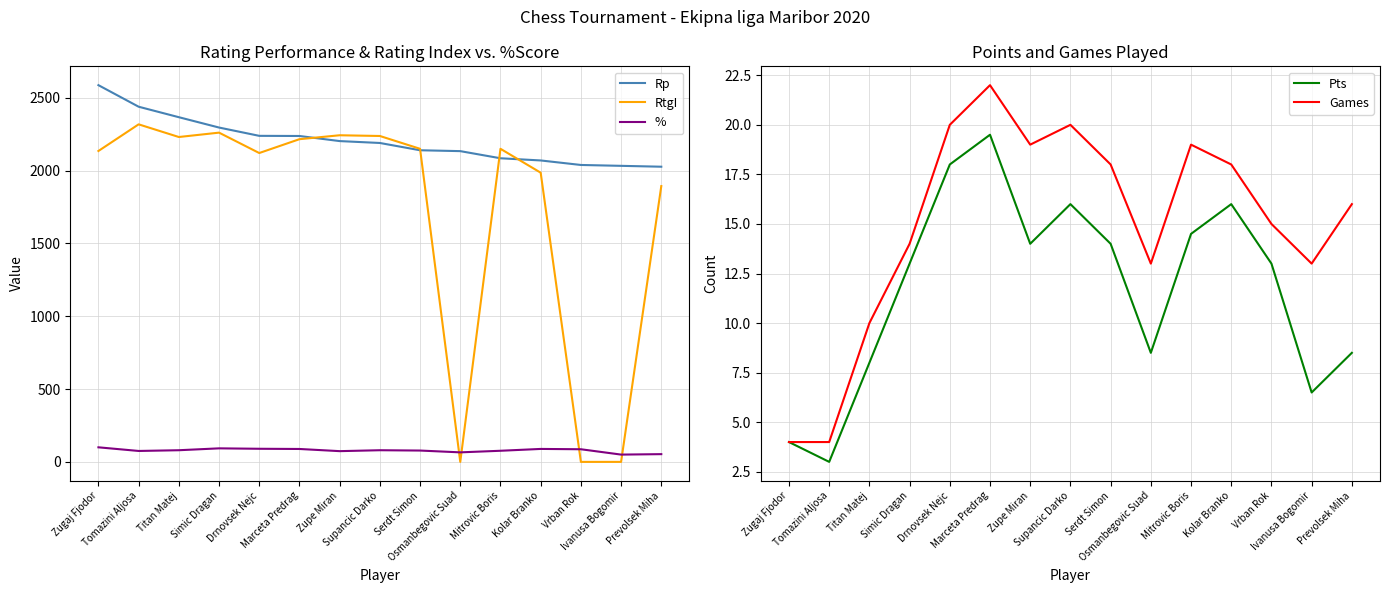

How many interior local valleys does the RtgI series have?

3